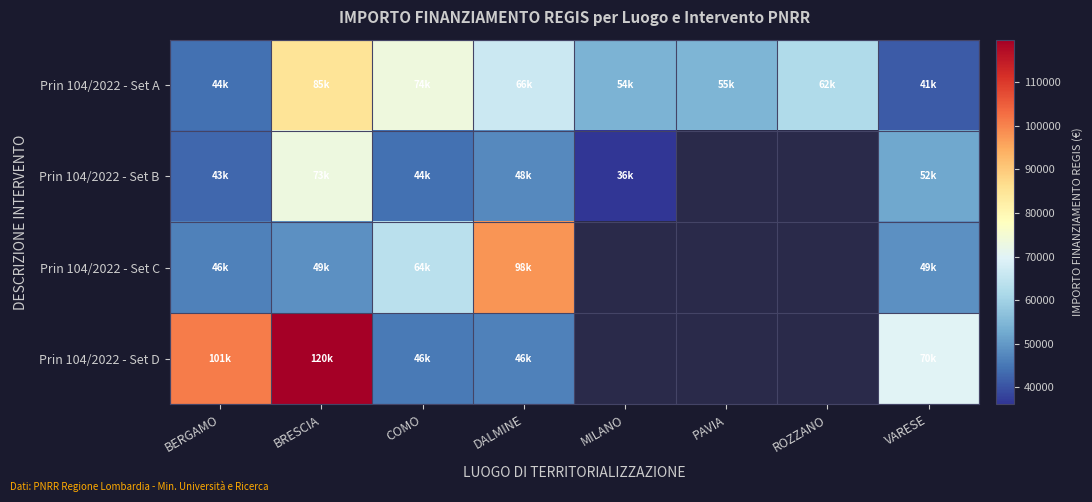

What value does the Prin 104/2022 - Set D series have at VARESE?

70077.9